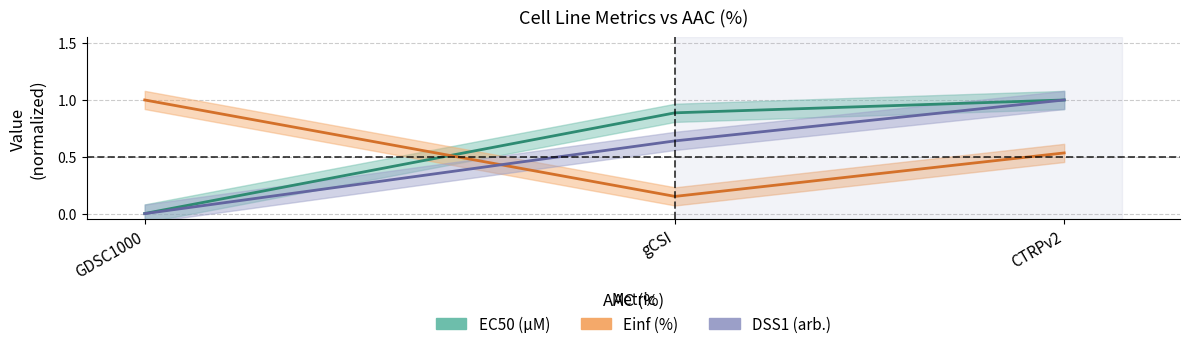

What is the label of the 2nd point from the left?

gCSI